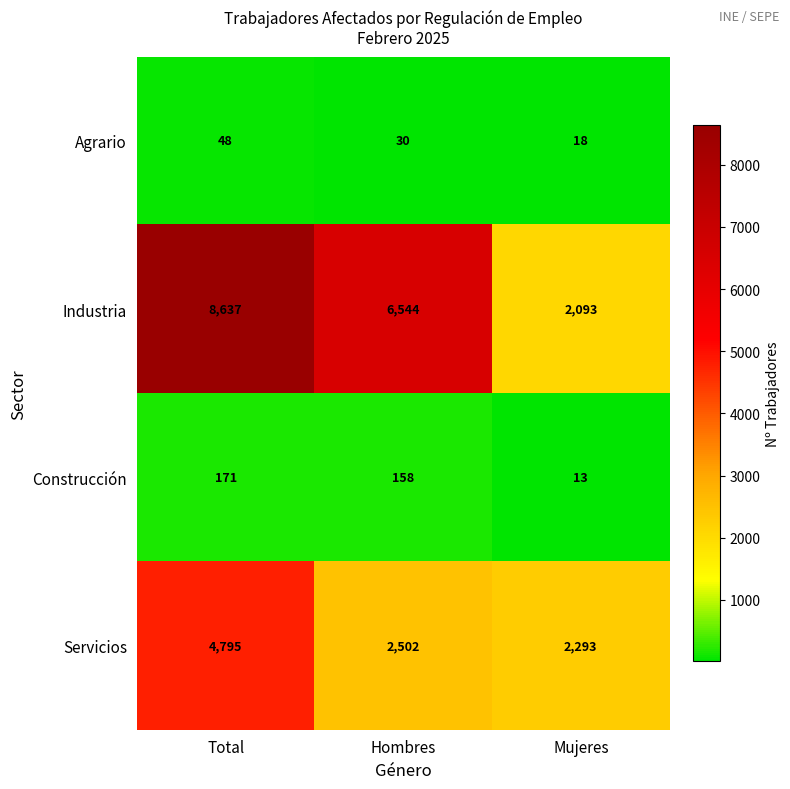

Reading right to left, transcribe all the data shown in this chart.

Agrario: 18	30	48
Industria: 2093	6544	8637
Construcción: 13	158	171
Servicios: 2293	2502	4795